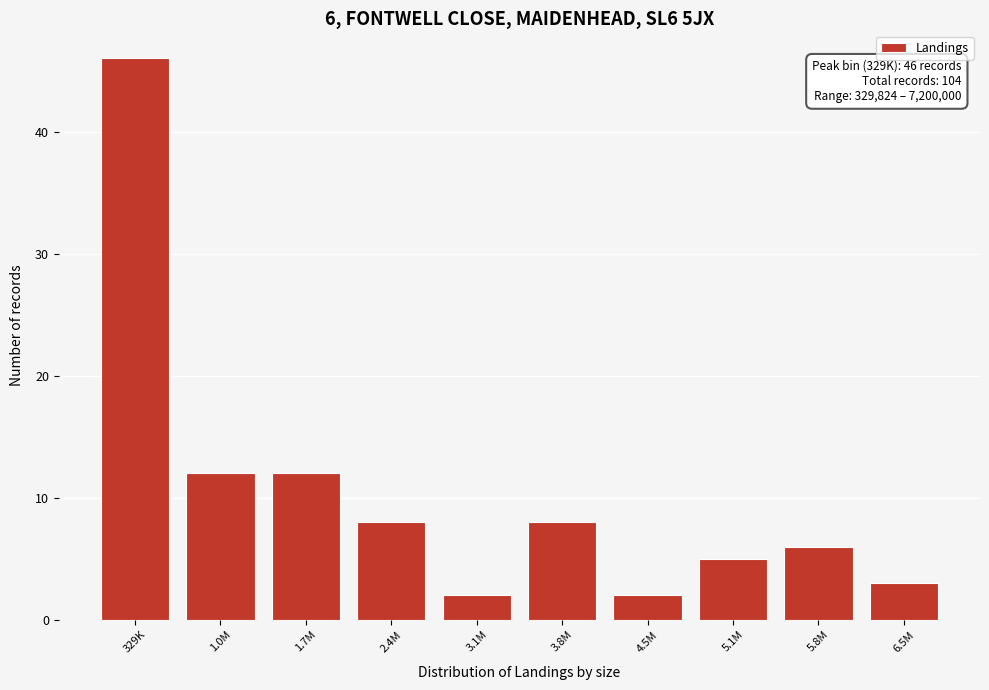

Reading left to right, transcribe all the data shown in this chart.

46	12	12	8	2	8	2	5	6	3